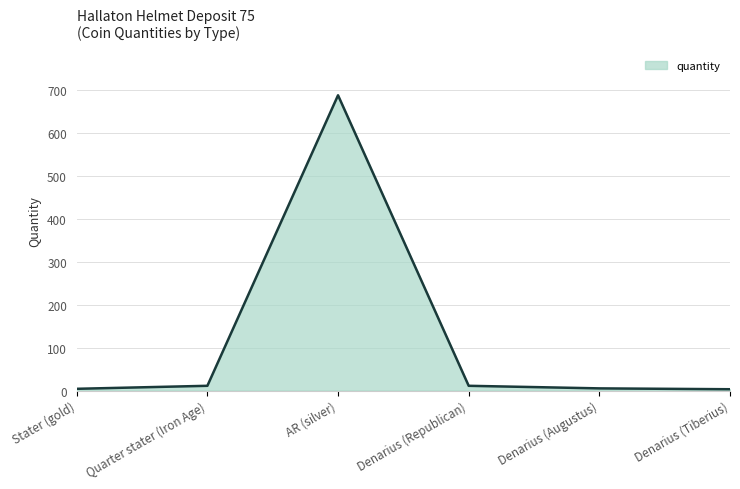

Which category has the highest value across all series?

AR (silver)